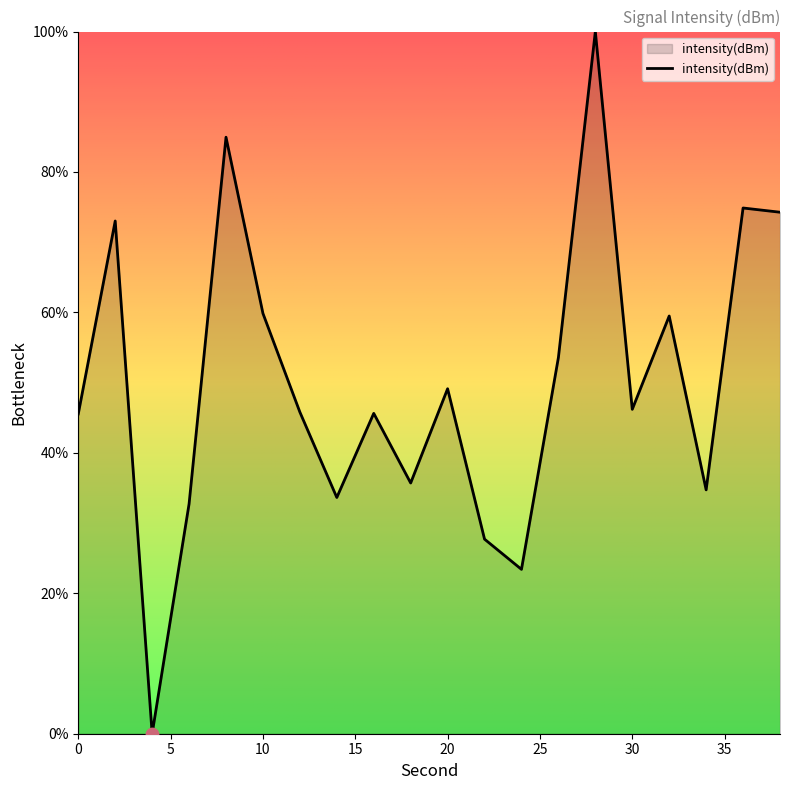

What is the greatest value displayed?

100.0